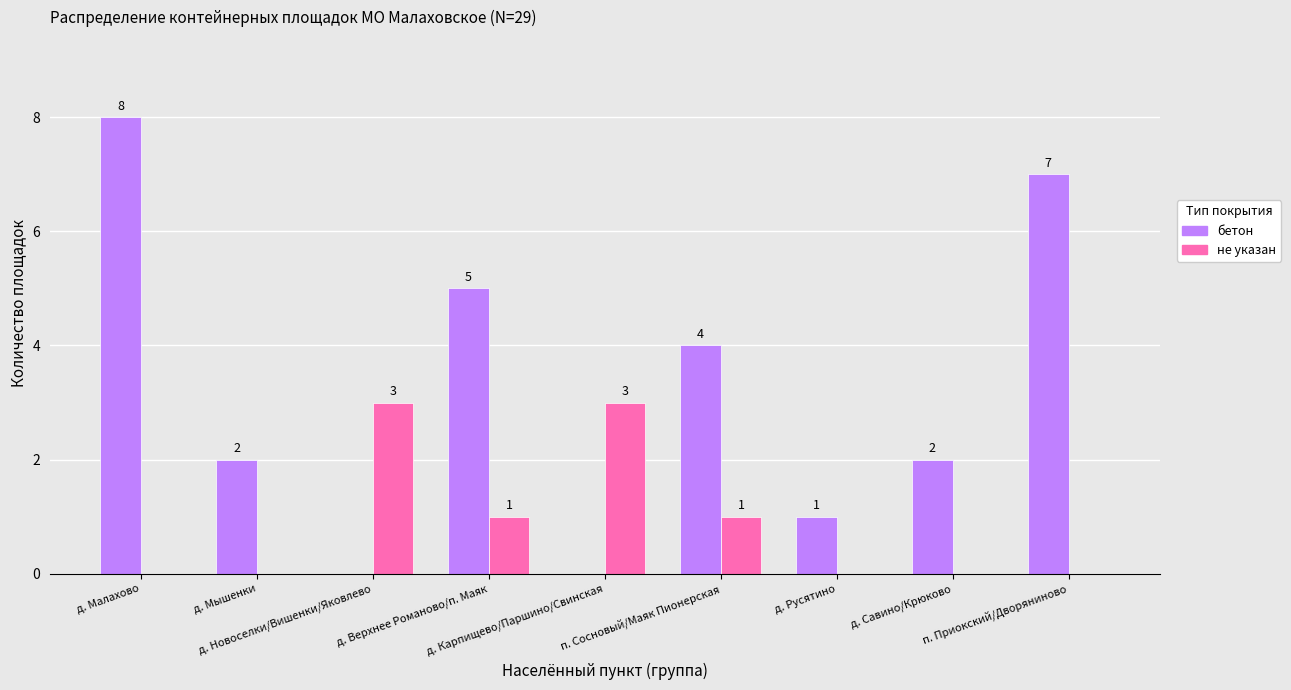

Are the bars grouped side by side (vs. stacked)?

Yes